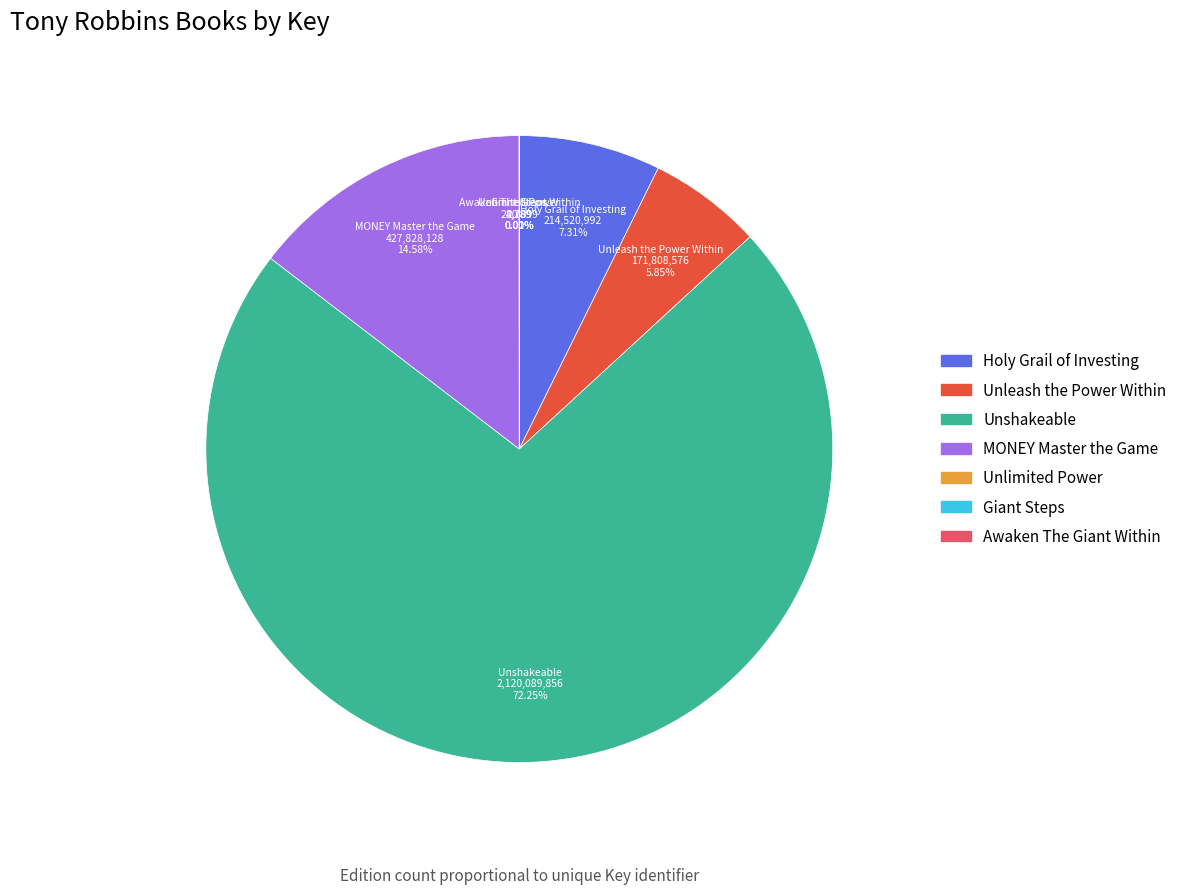

Which slice is the largest?

Unshakeable